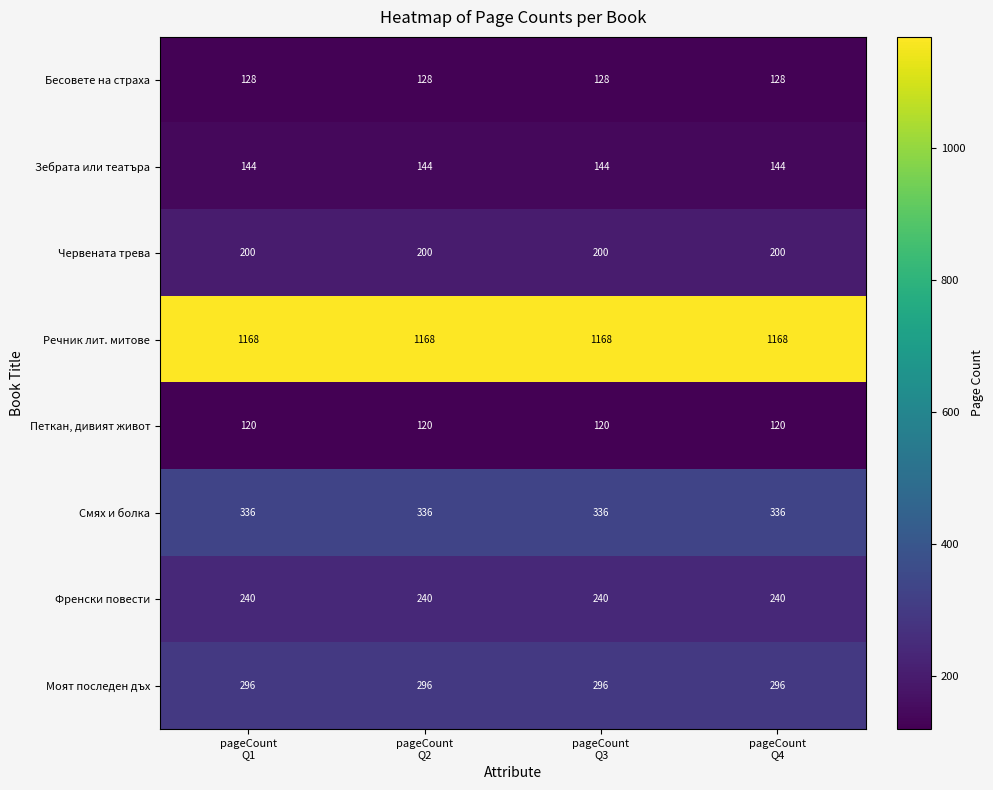

What is the sum of all Смях и болка values?

1344